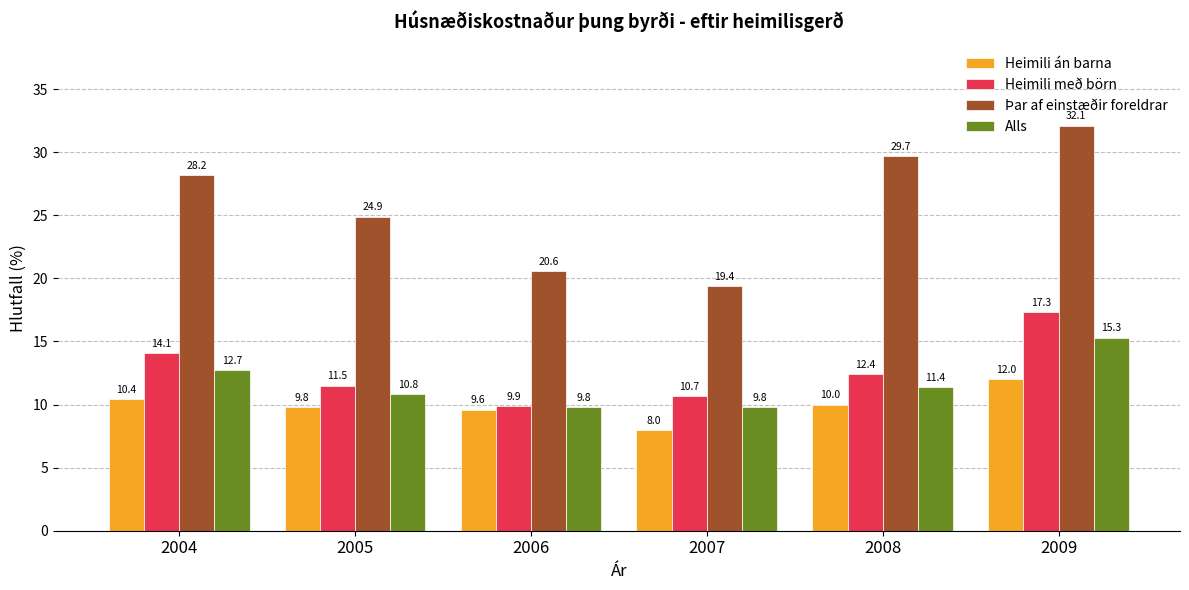

What is the highest value of the Heimili án barna series?

12.0